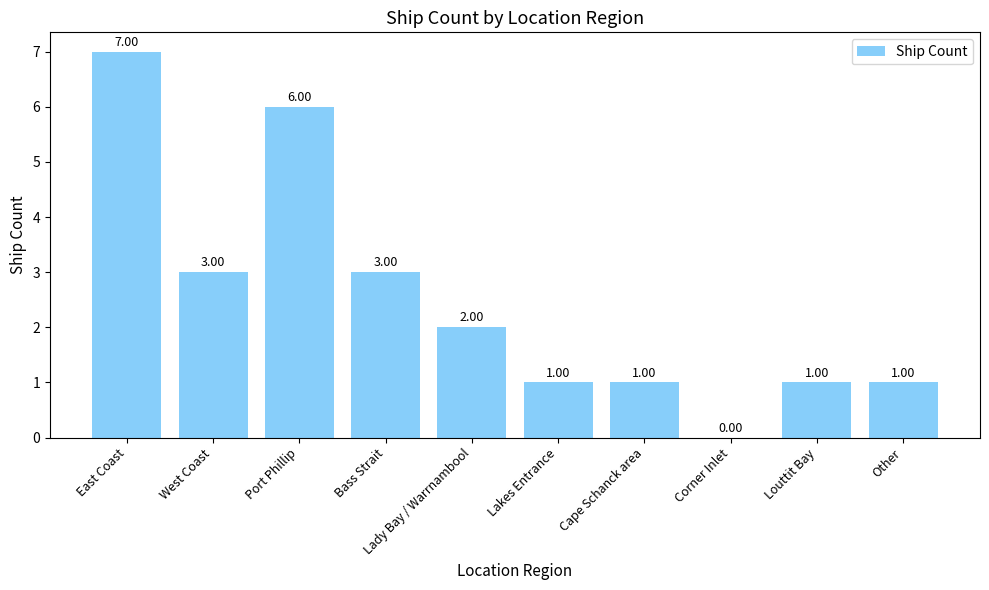

Is it true that the value at Port Phillip is 3?

False